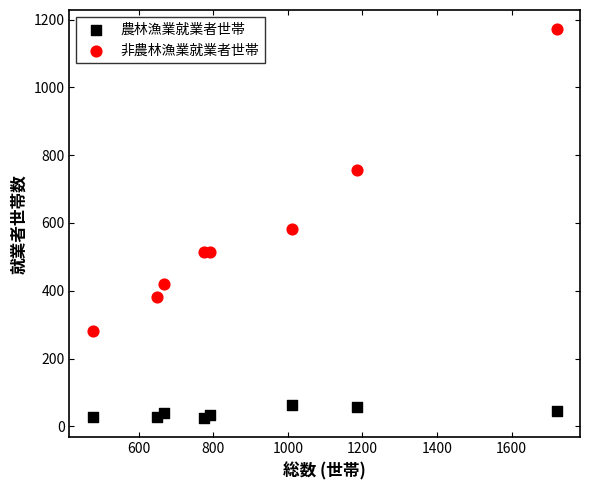

Which series has the largest Y range (max minus min)?

非農林漁業就業者世帯